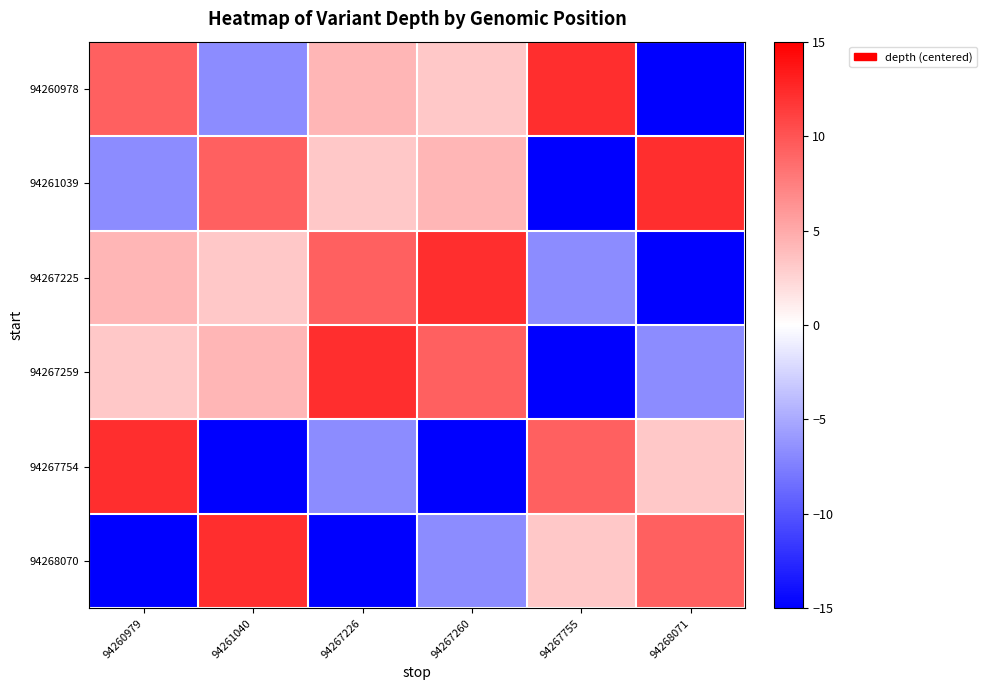

Reading right to left, list all the values displayed in this chart.

94260978: 94268071=-15.7	94267755=12.3	94267260=3.3	94267226=4.3	94261040=-6.7	94260979=9.3
94261039: 94268071=12.3	94267755=-15.7	94267260=4.3	94267226=3.3	94261040=9.3	94260979=-6.7
94267225: 94268071=-15.7	94267755=-6.7	94267260=12.3	94267226=9.3	94261040=3.3	94260979=4.3
94267259: 94268071=-6.7	94267755=-15.7	94267260=9.3	94267226=12.3	94261040=4.3	94260979=3.3
94267754: 94268071=3.3	94267755=9.3	94267260=-15.7	94267226=-6.7	94261040=-15.7	94260979=12.3
94268070: 94268071=9.3	94267755=3.3	94267260=-6.7	94267226=-15.7	94261040=12.3	94260979=-15.7